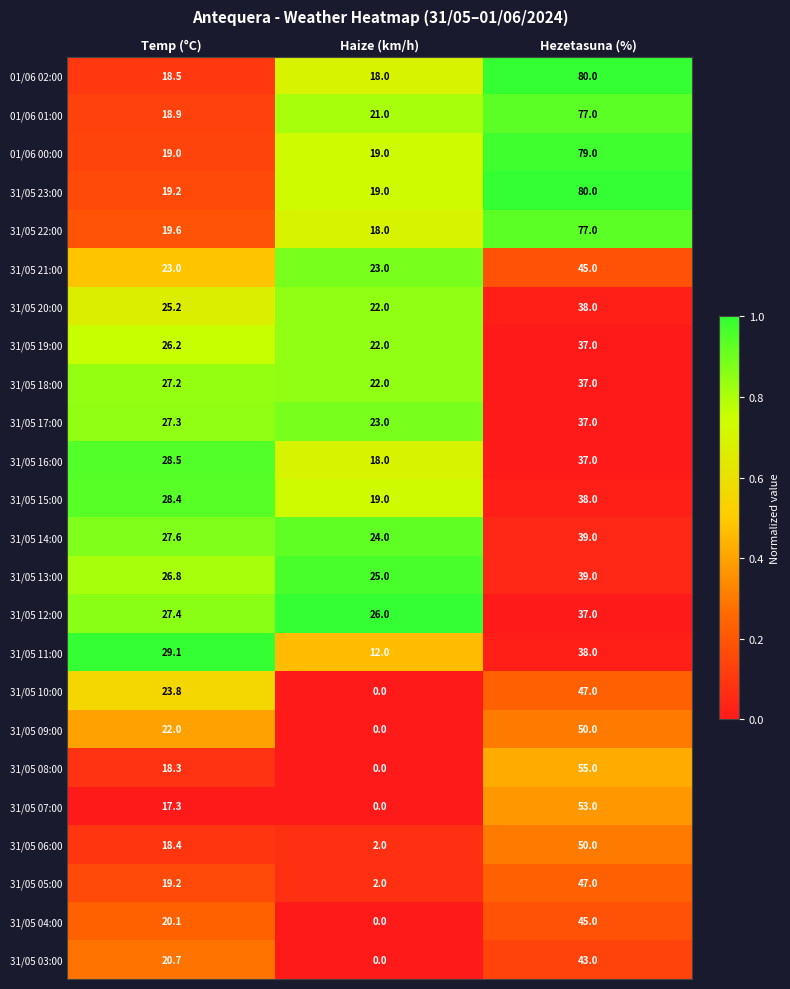

The value of 01/06 00:00 at Hezetasuna (%) is 79.0. True or false?

True